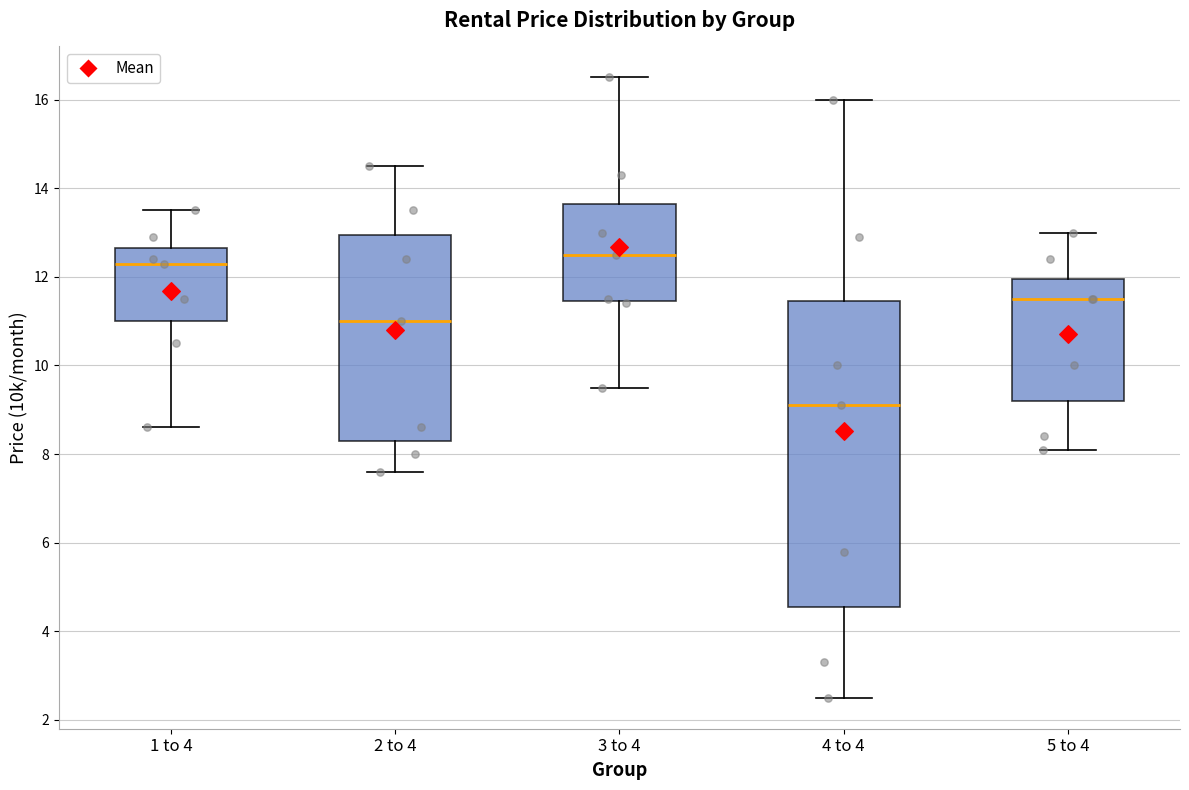

Reading left to right, transcribe this box plot: for each box, give where its median line is, the range the box spans, and where its two whiskers end, as read against the y-axis. The values are not printed on the chart, so give them approximately, as read against the axis.

1 to 4: median 12.4, box 11.0 to 12.6, whiskers 8.6 to 13.6
2 to 4: median 11.0, box 8.4 to 13.0, whiskers 7.6 to 14.6
3 to 4: median 12.6, box 11.4 to 13.6, whiskers 9.6 to 16.6
4 to 4: median 9.2, box 4.6 to 11.4, whiskers 2.6 to 16.0
5 to 4: median 11.6, box 9.2 to 12.0, whiskers 8.2 to 13.0